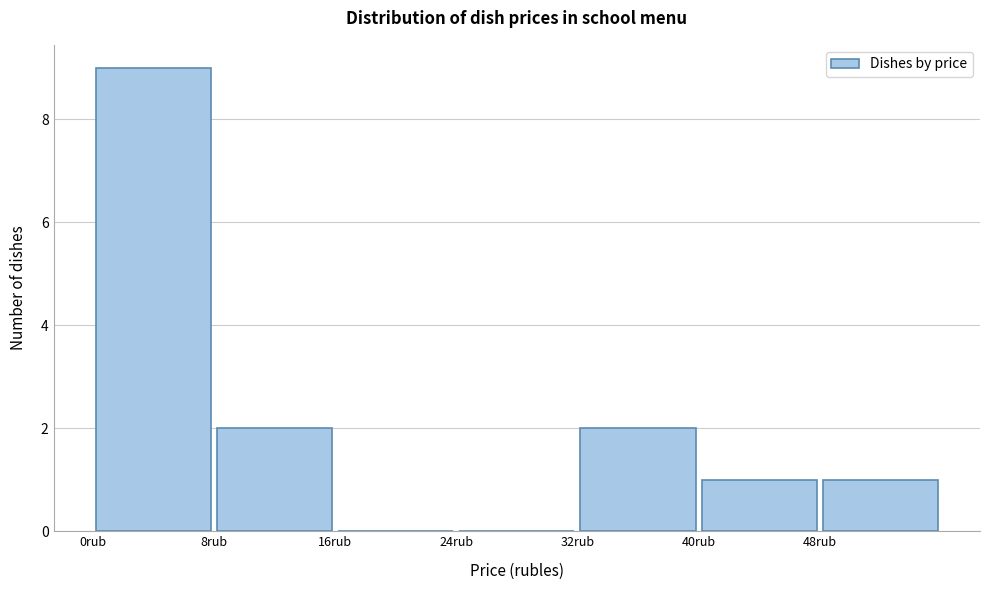

How tall is the bar that spans 0 to 8 on the x-axis? The values are not printed on the chart, so give them approximately, as read against the axis.

9